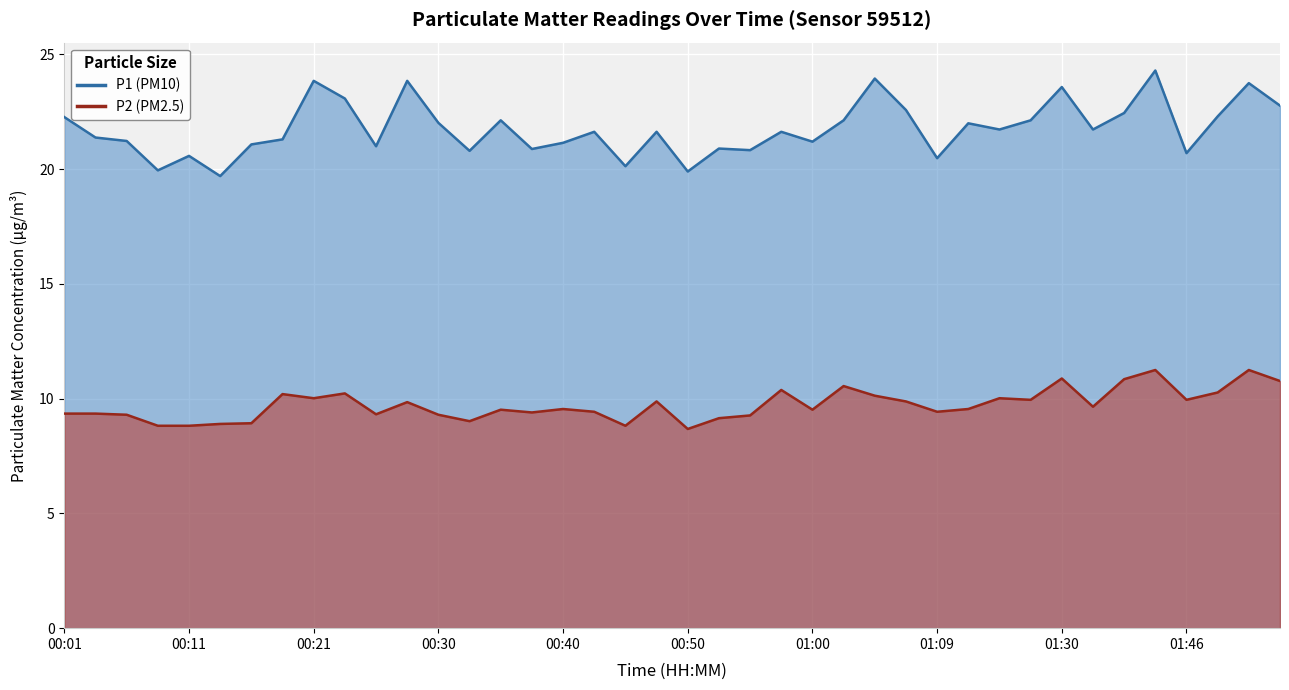

What is the minimum value for P1?

19.7